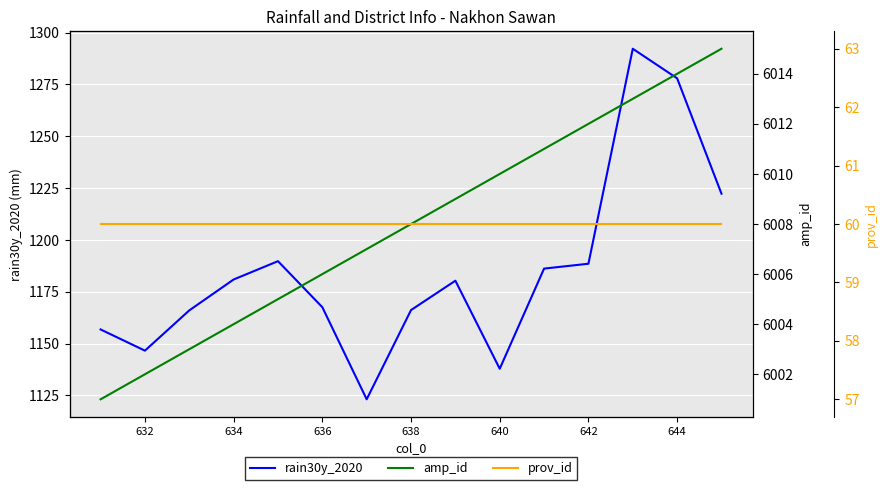

Which series has the largest range (max minus min)?

rain30y_2020